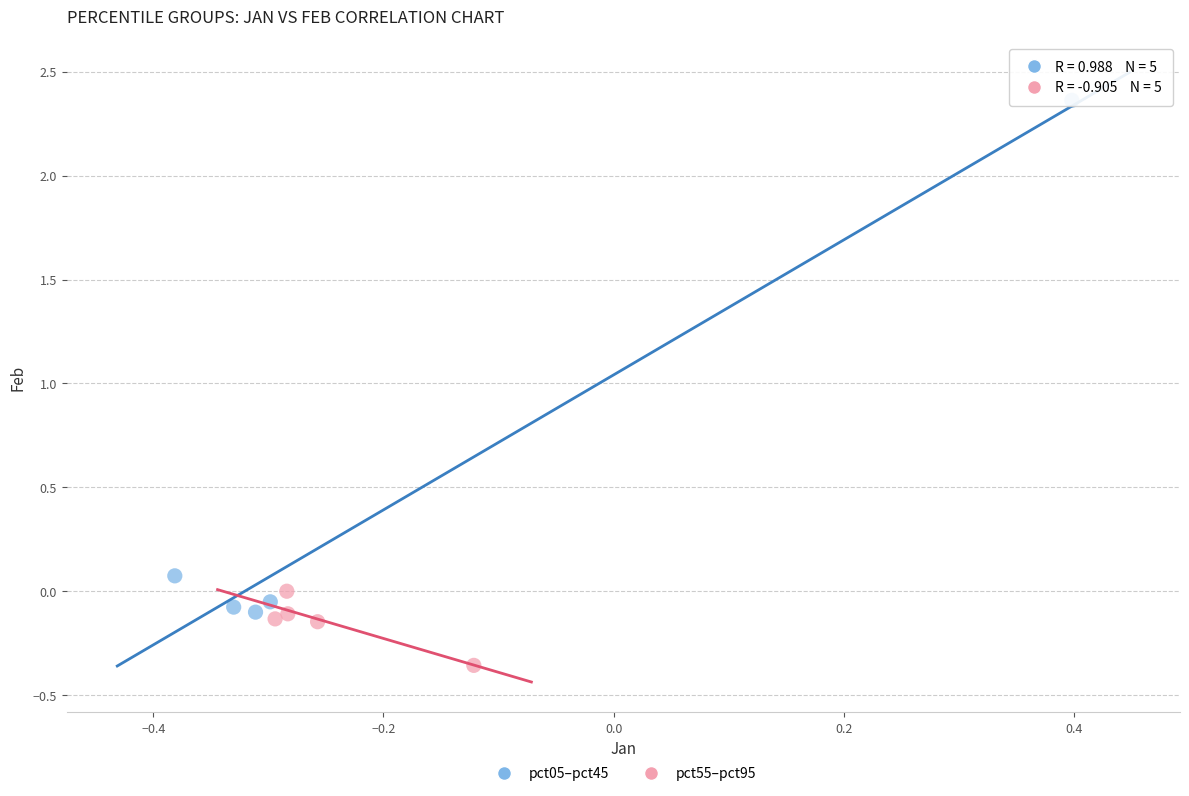

Which series has the widest spread of Y values?

pct05–pct45